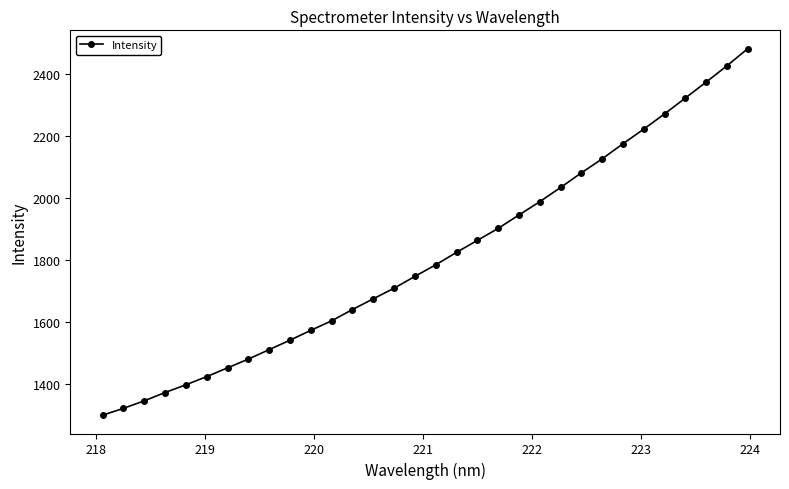

What is the value of the 17th point from the left?

1785.1